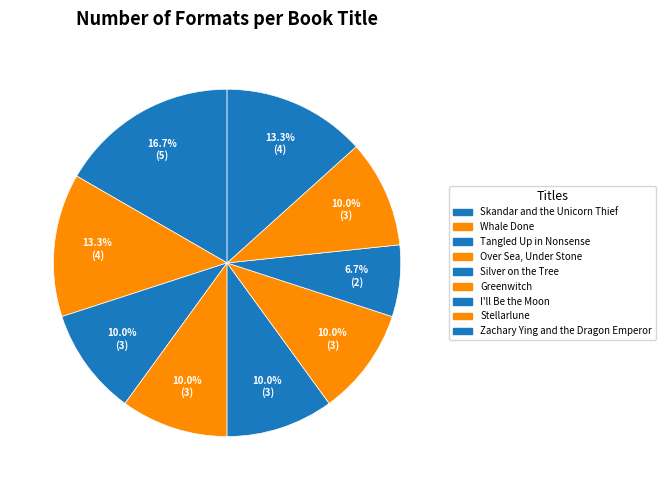

To the nearest percent, what percentage of the pie is Stellarlune?

10%